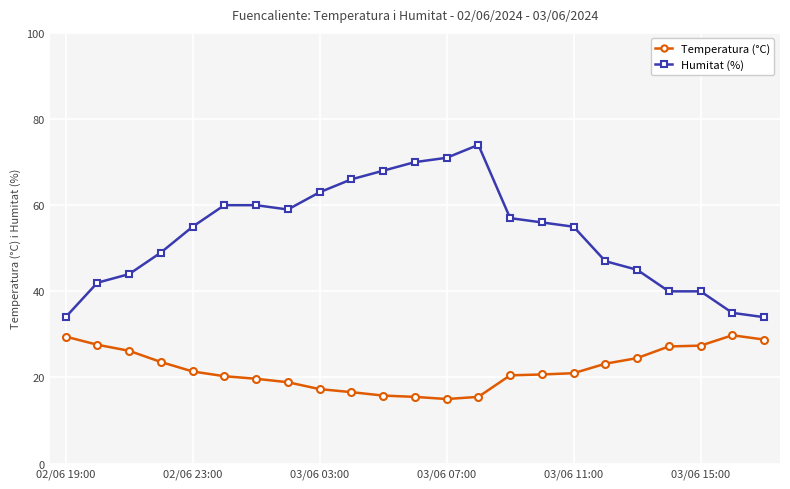

Which series has the largest range (max minus min)?

Humitat (%)